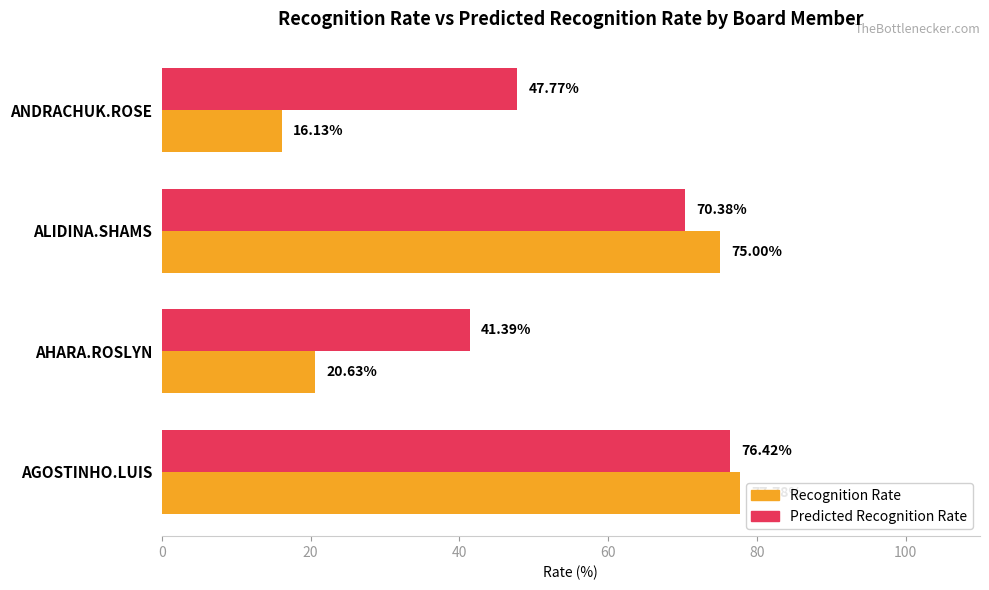

Which series has the widest spread of values?

Recognition Rate